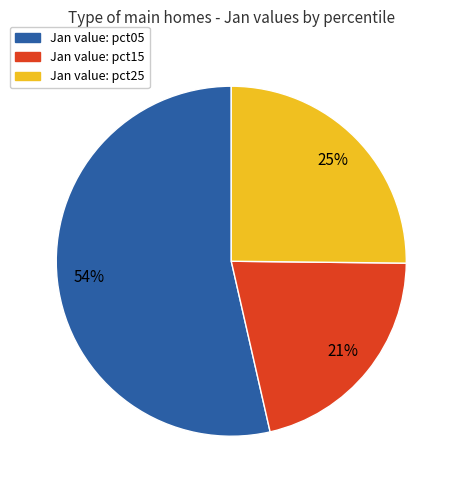

To the nearest percent, what is the average slice percentage?

33%